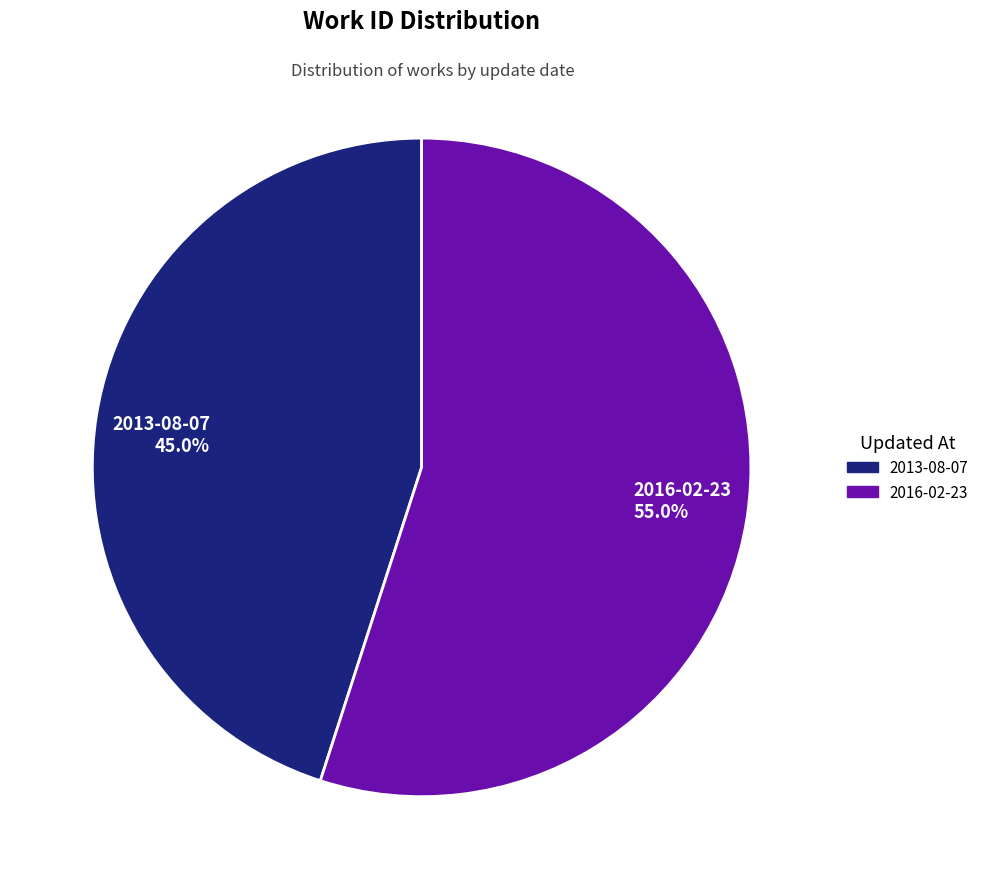

Count the number of slices in the pie.

2